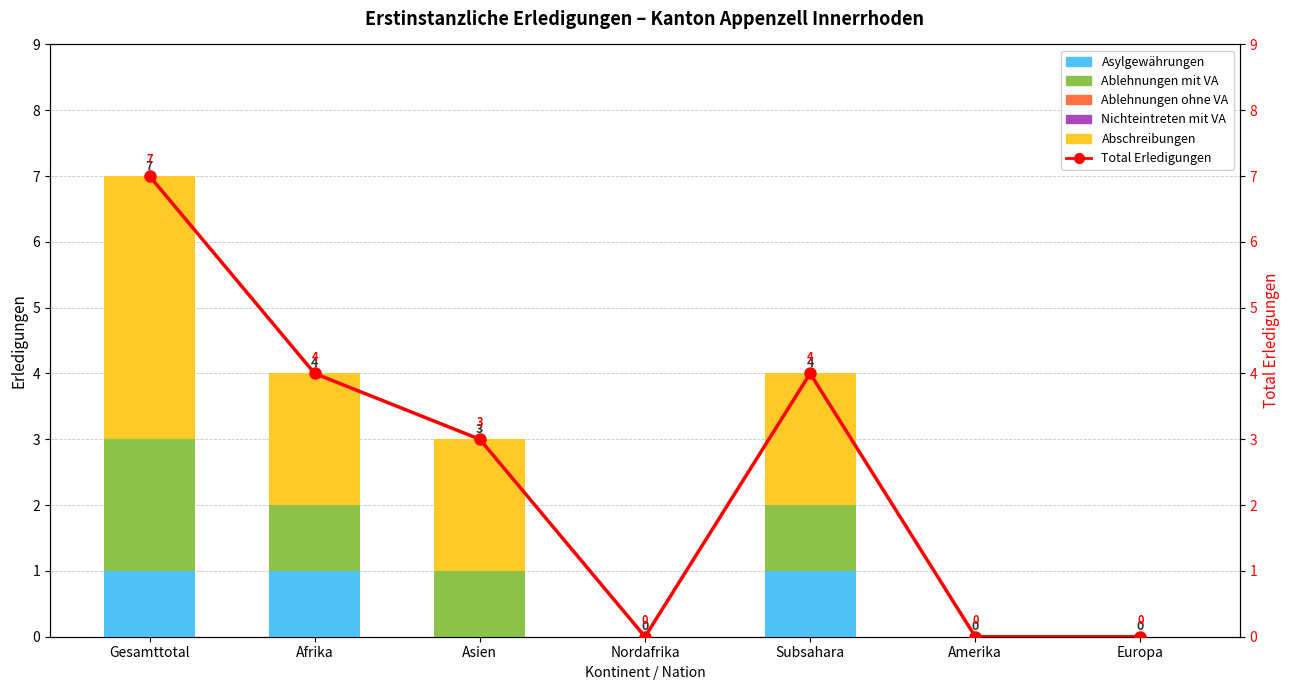

What are all the series names shown in the legend?

Asylgewährungen, Ablehnungen mit VA, Ablehnungen ohne VA, Nichteintreten mit VA, Abschreibungen, Total Erledigungen